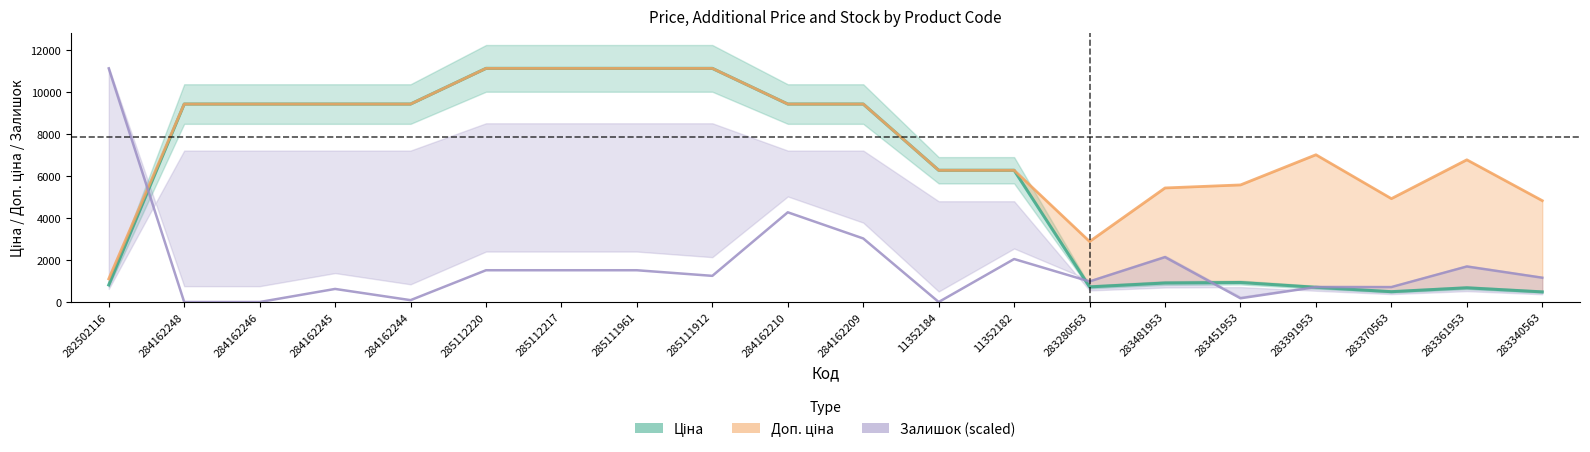

Reading left to right, extract all data points from this chart.

Ціна: 282502116=813.0	284162248=9416.9	284162246=9416.9	284162245=9416.9	284162244=9416.9	285112220=11113.6	285112217=11113.6	285111961=11113.6	285111912=11113.6	284162210=9416.9	284162209=9416.9	11352184=6266.7	11352182=6266.7	283280563=719.6	283481953=904.3	283451953=928.3	283391953=700.4	283370563=491.7	283361953=676.4	283340563=482.1
Доп. ціна: 282502116=1101.8	284162248=9416.9	284162246=9416.9	284162245=9416.9	284162244=9416.9	285112220=11113.6	285112217=11113.6	285111961=11113.6	285111912=11113.6	284162210=9416.9	284162209=9416.9	11352184=6266.7	11352182=6266.7	283280563=2878.5	283481953=5425.9	283451953=5569.9	283391953=7004.3	283370563=4917.4	283361953=6764.4	283340563=4821.4
Залишок (scaled): 282502116=11113.6	284162248=0.0	284162246=0.0	284162245=622.4	284162244=88.9	285112220=1511.4	285112217=1511.4	285111961=1511.4	285111912=1244.7	284162210=4267.6	284162209=3022.9	11352184=0.0	11352182=2044.9	283280563=978.0	283481953=2133.8	283451953=177.8	283391953=711.3	283370563=711.3	283361953=1689.3	283340563=1155.8